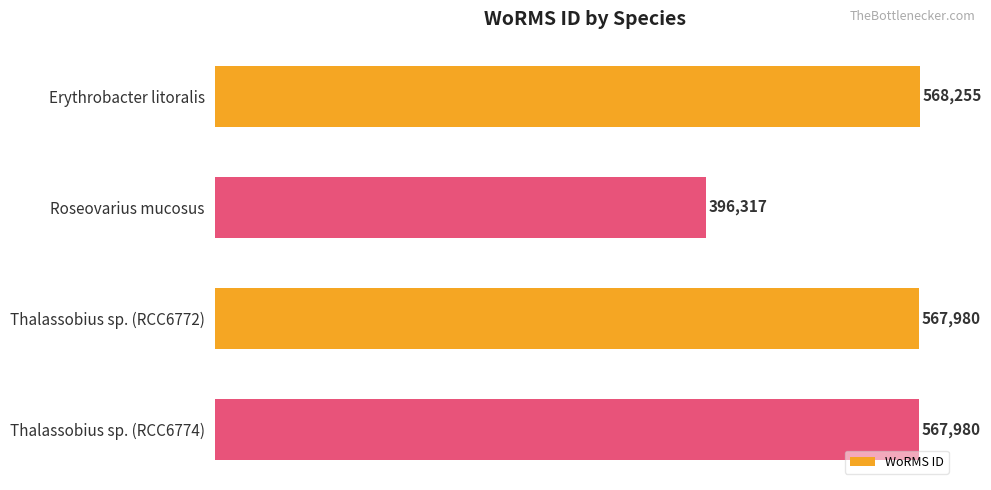

What is the ratio of the value at Erythrobacter litoralis to the value at Roseovarius mucosus?

1.4